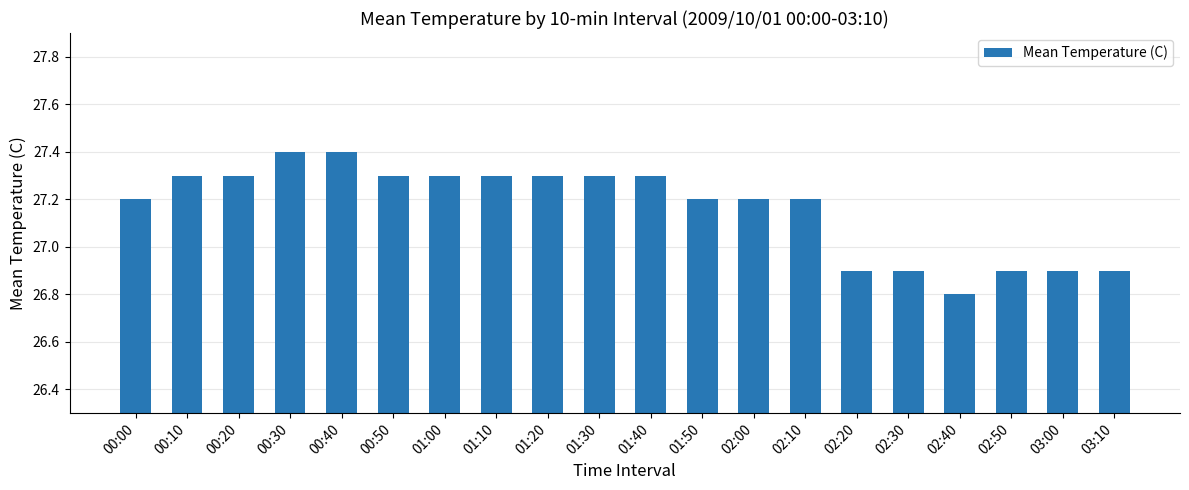

Is it true that the value at 03:10 is 11.2?

False